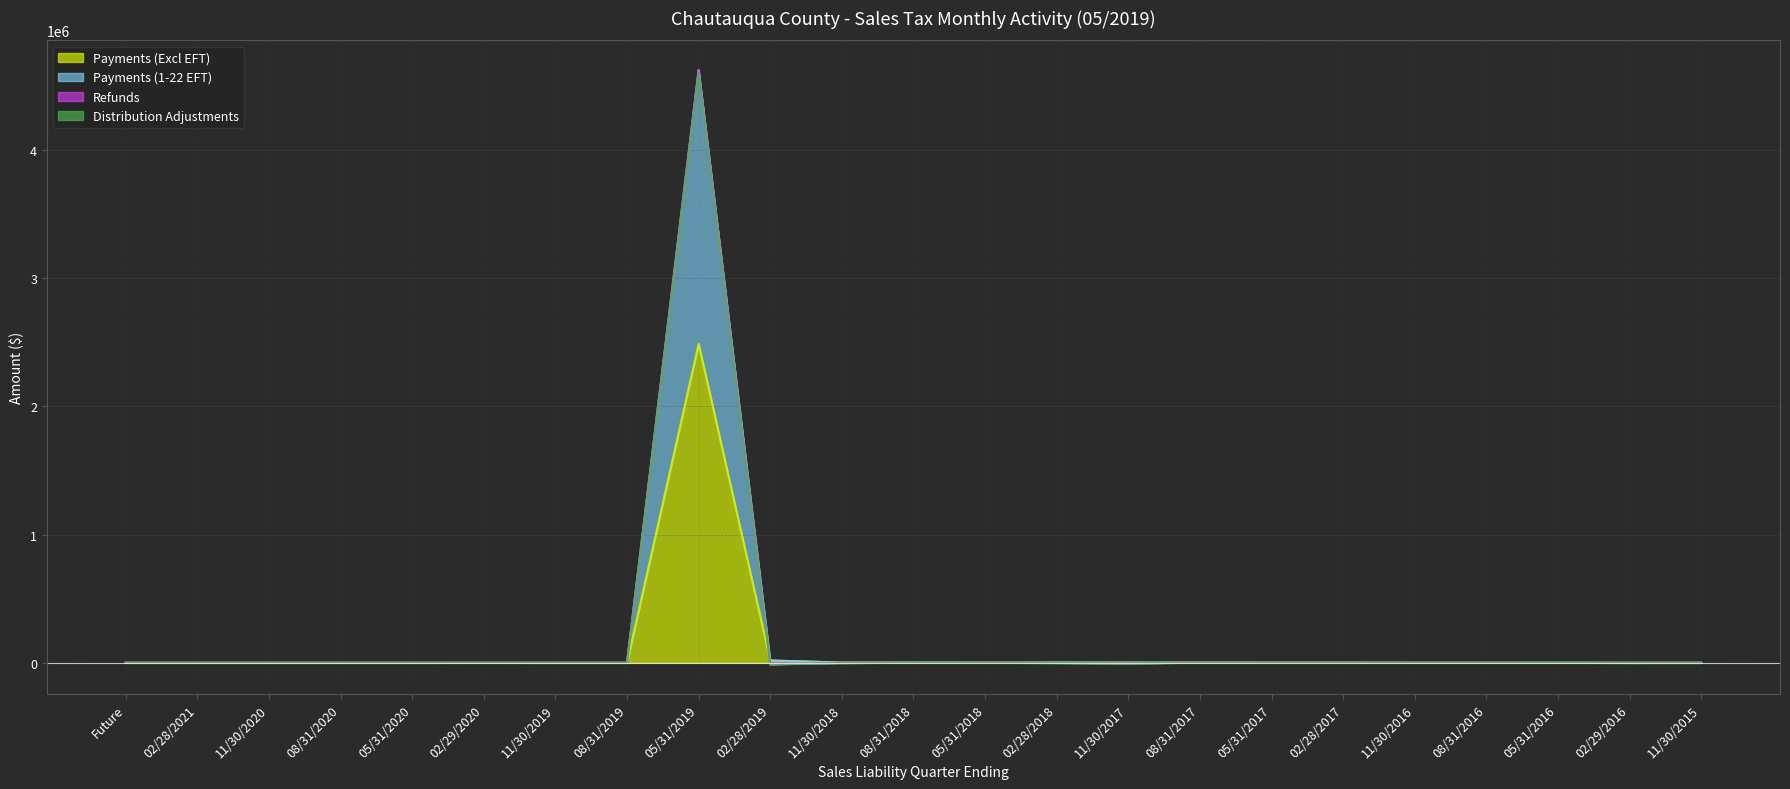

What is the difference between the maximum and minimum values in the Payments (Excl EFT) series?

2487678.7